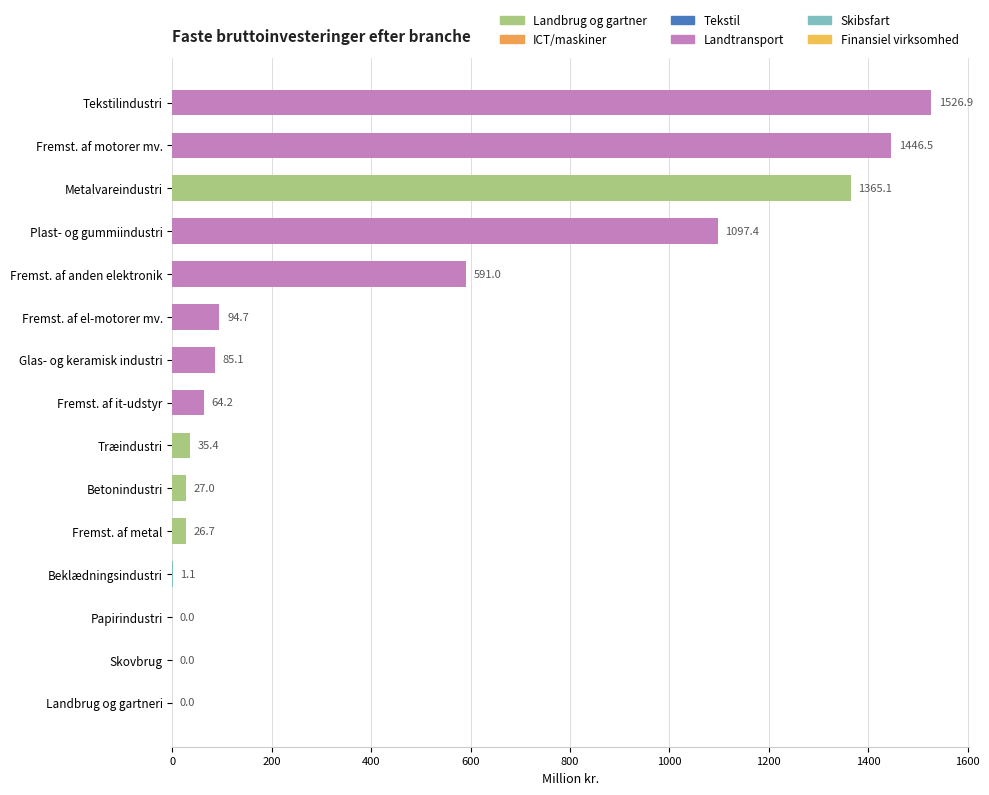

Is it true that the value at Skovbrug is 0.0?

True